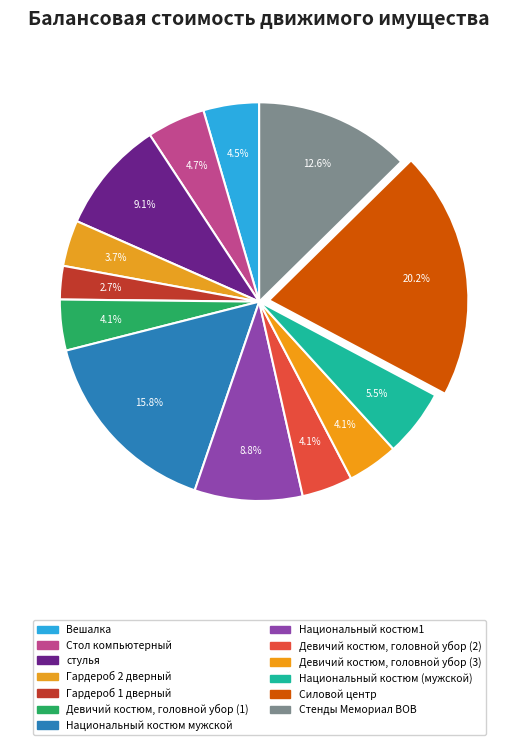

Does Девичий костюм, головной убор (3) represent more than half of the total?

No